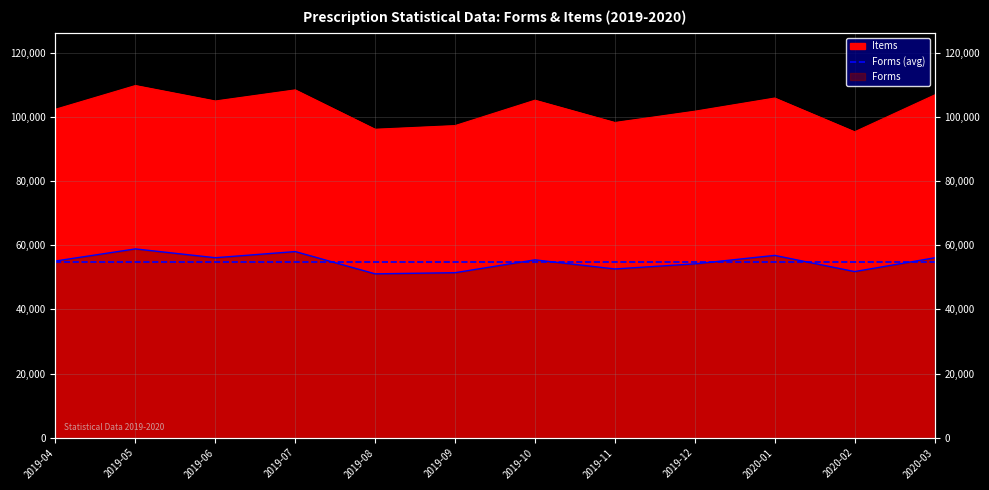

How many data points in Items are above 105034?

5